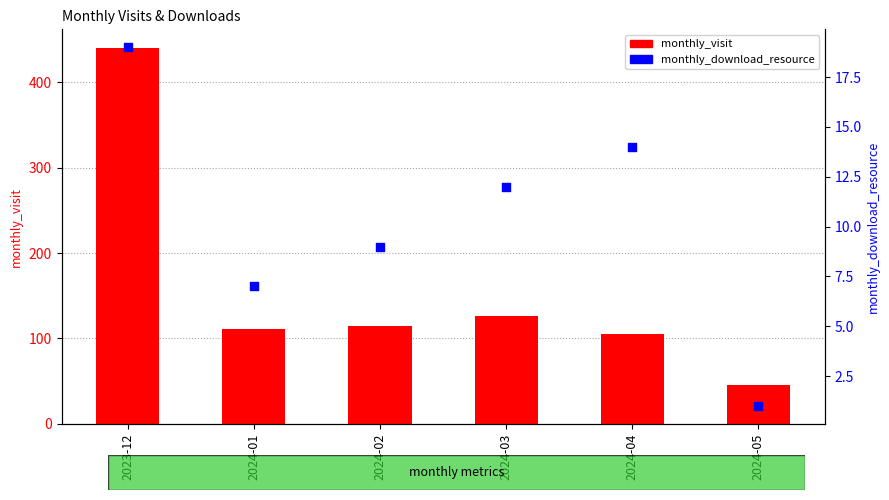

Which series contains the highest Y value?

monthly_visit